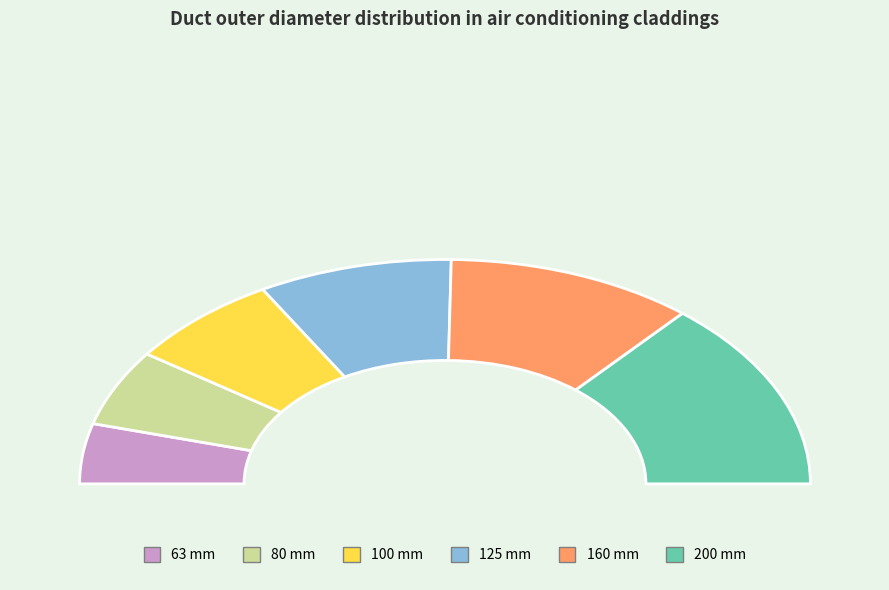

Rank the categories by value from lowest to highest.

63, 80, 100, 125, 160, 200